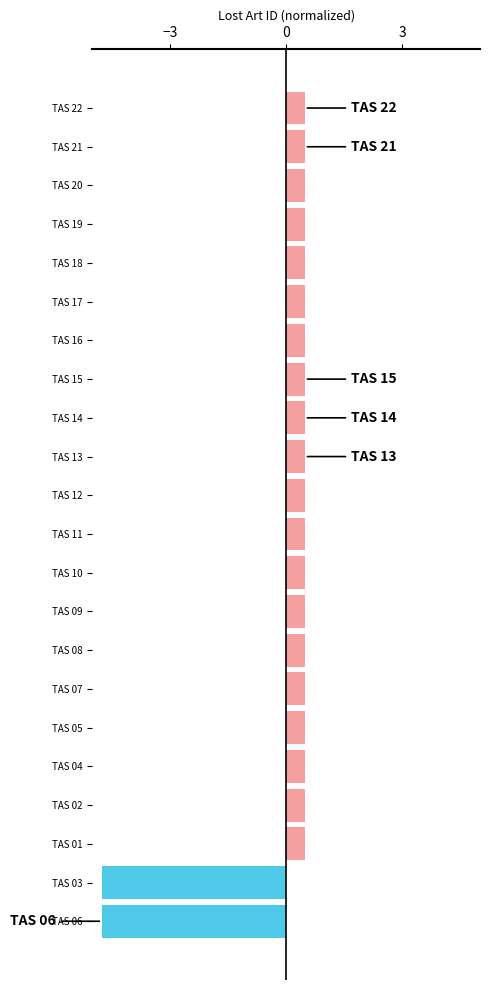

What is the greatest value displayed?

0.5